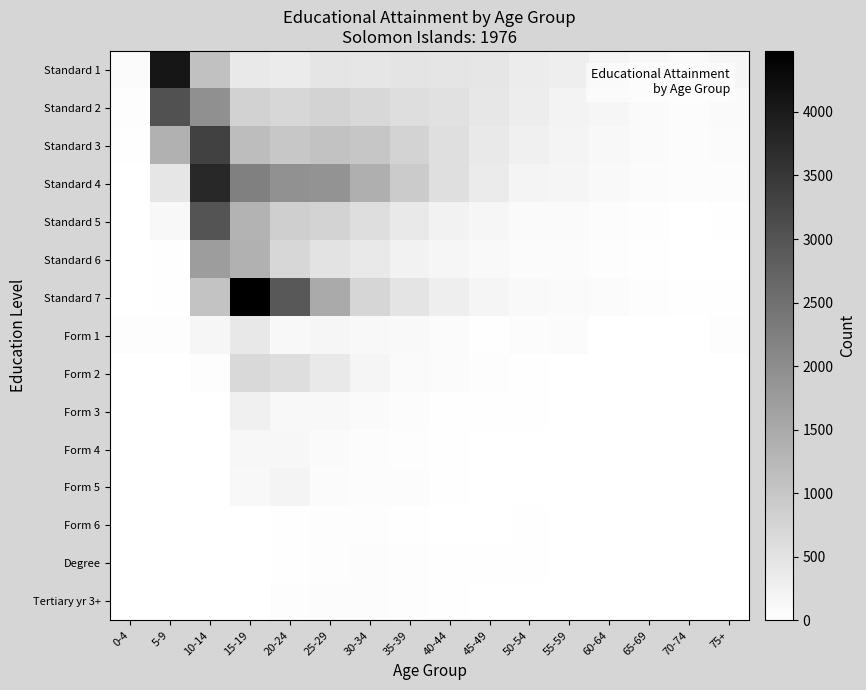

Which series has the widest spread of values?

Standard 7